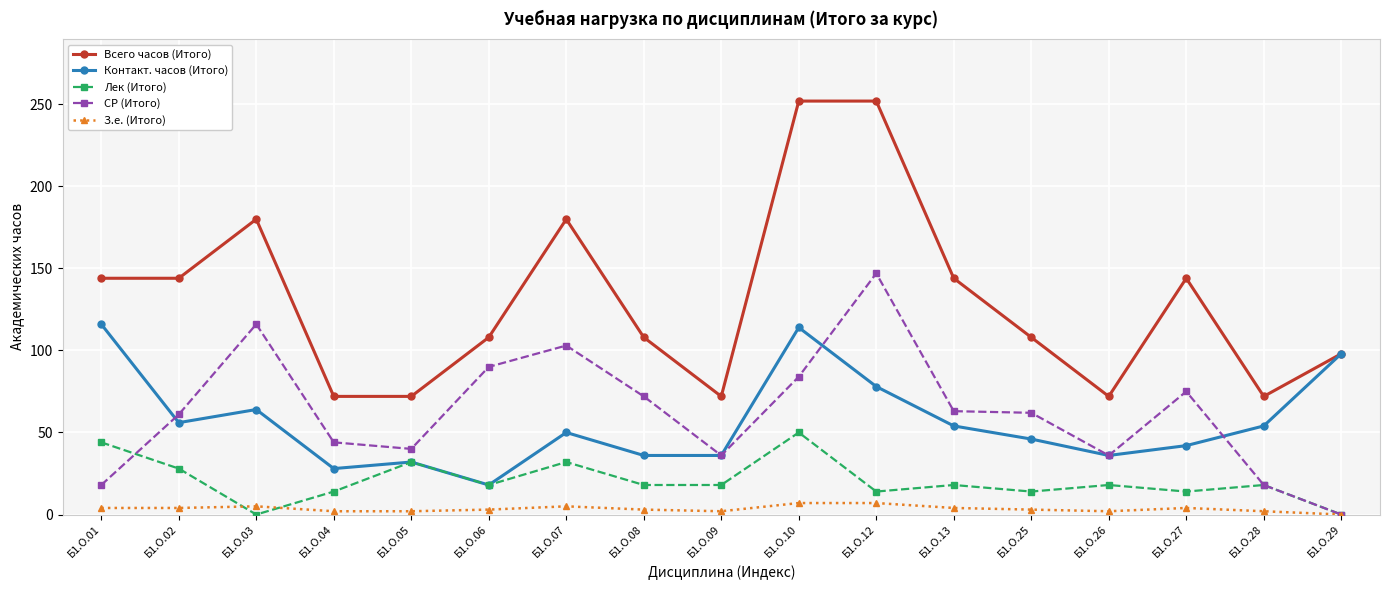

Count the number of categories in the chart.

17